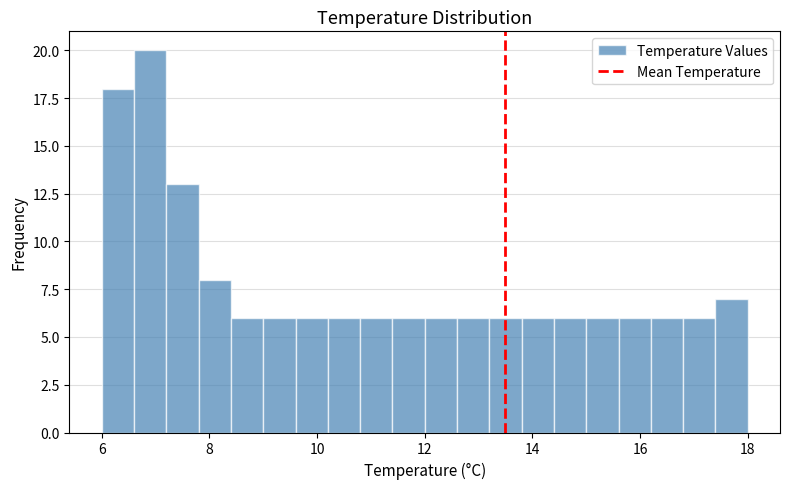

Read against the x-axis, roughly where is the centre of the tallest bar?

7.0